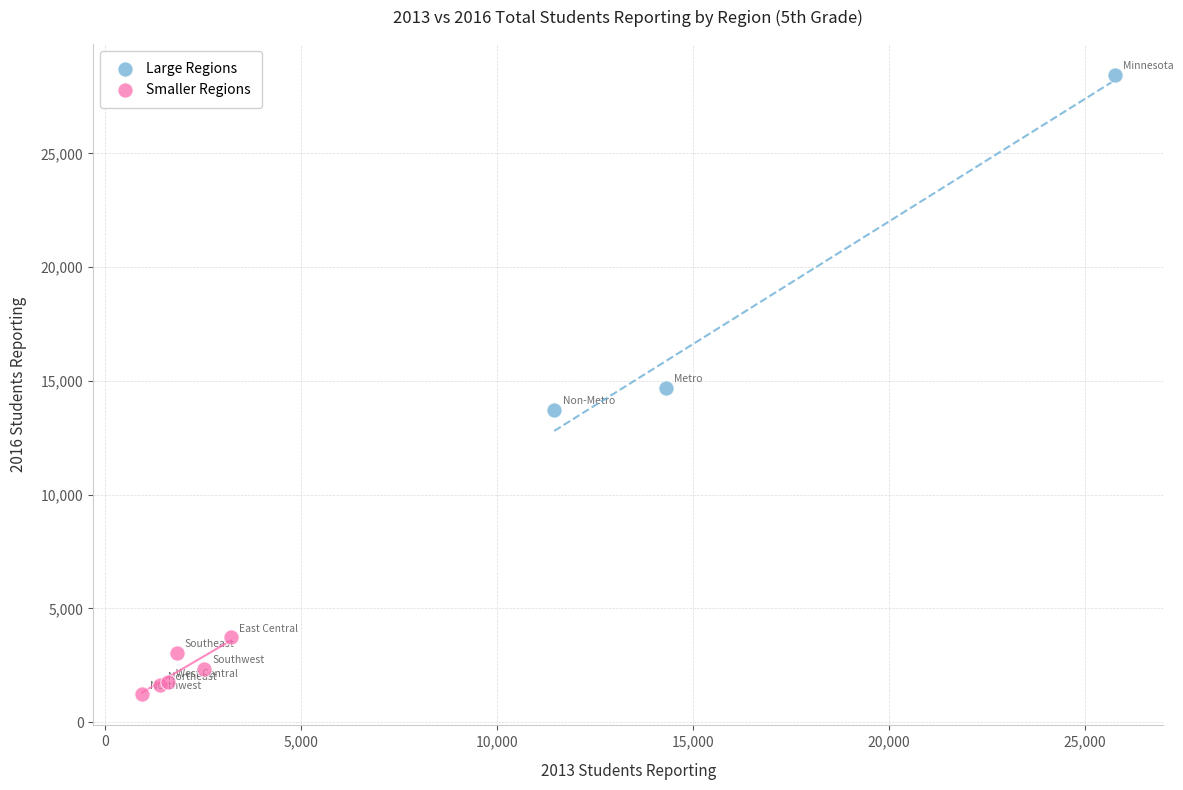

Which series has the largest Y range (max minus min)?

Large Regions